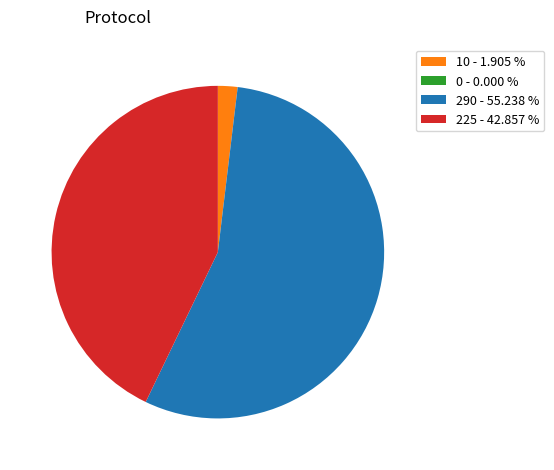

Combined, do 225 - 42.857 % and 290 - 55.238 % account for over 50%?

Yes